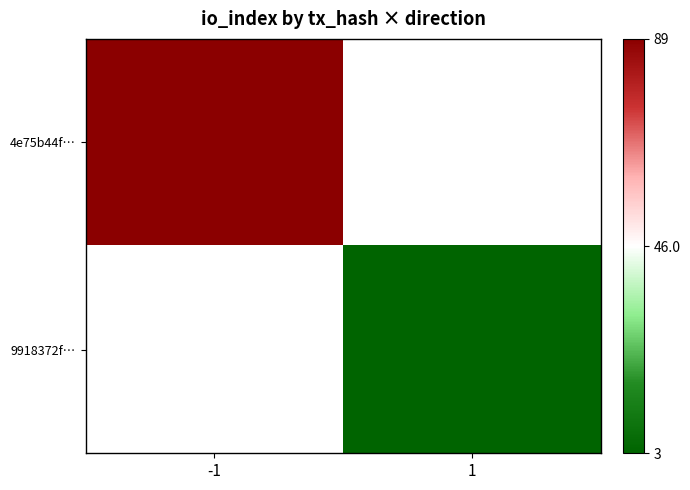

Which series has the widest spread of values?

4e75b44f…